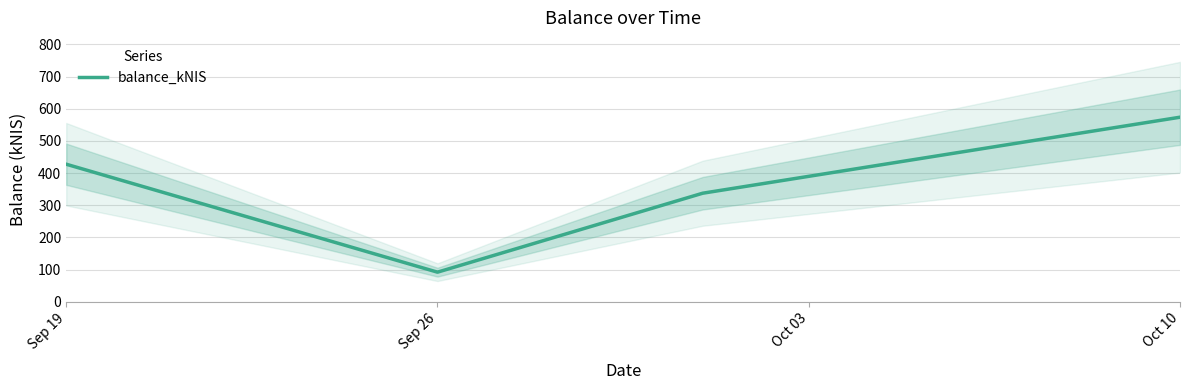

The value of balance_kNIS at Sep 26 is 91.8. True or false?

True